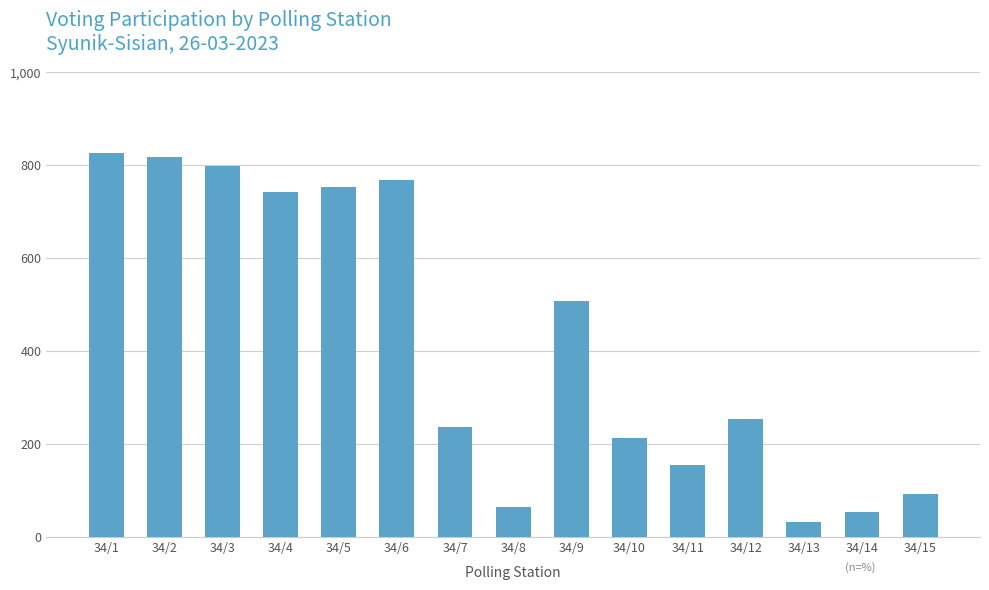

The chart shows a value of 136 at 34/7. True or false?

False